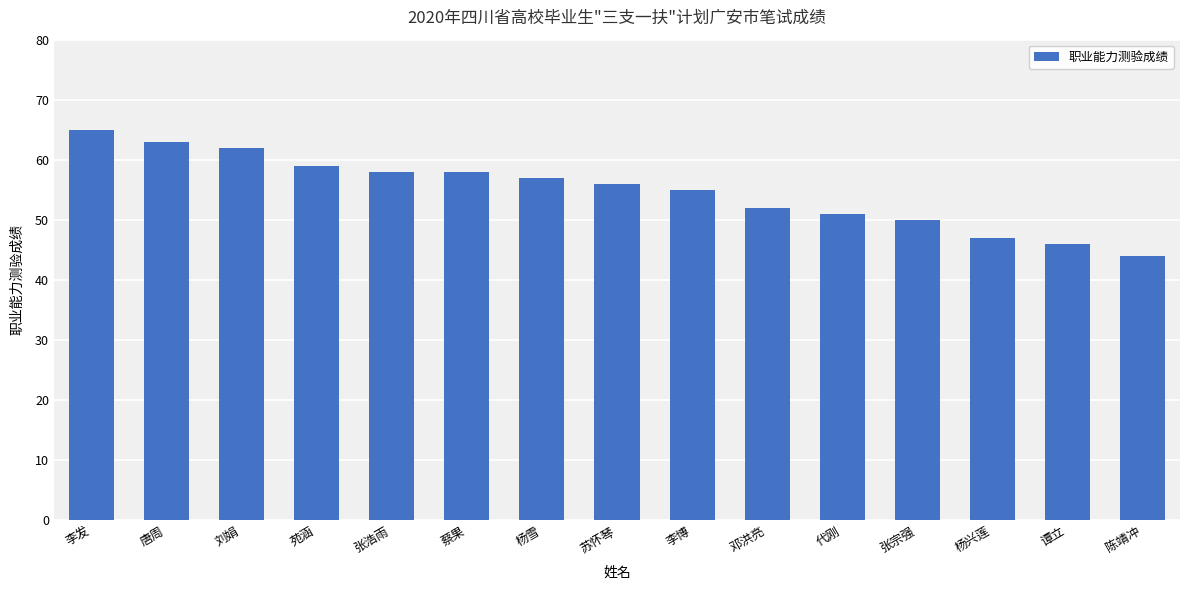

Between 苑涵 and 李发, which is larger?

李发